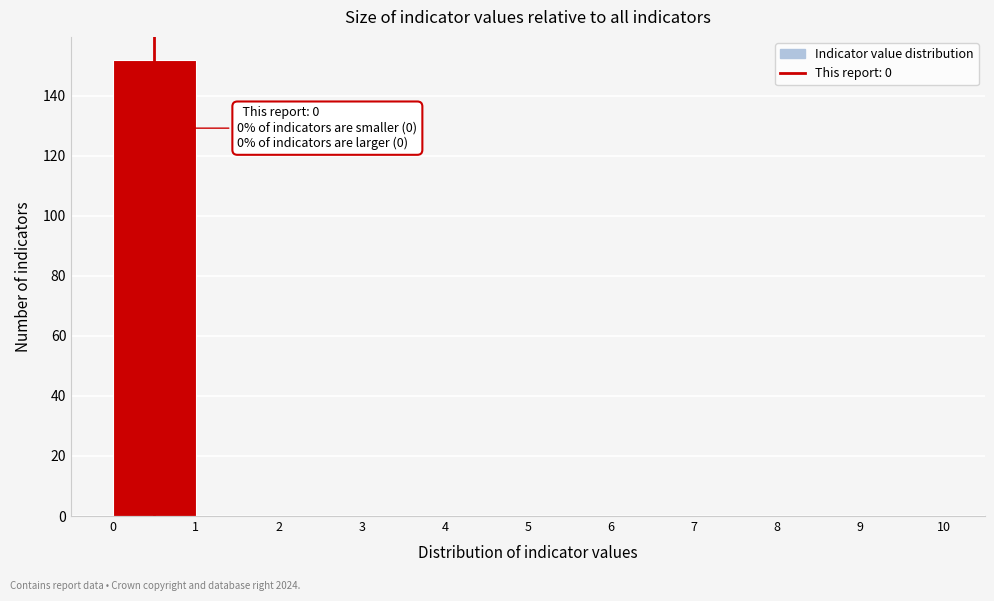

Over which range of the x-axis is the bar tallest?

0 to 1